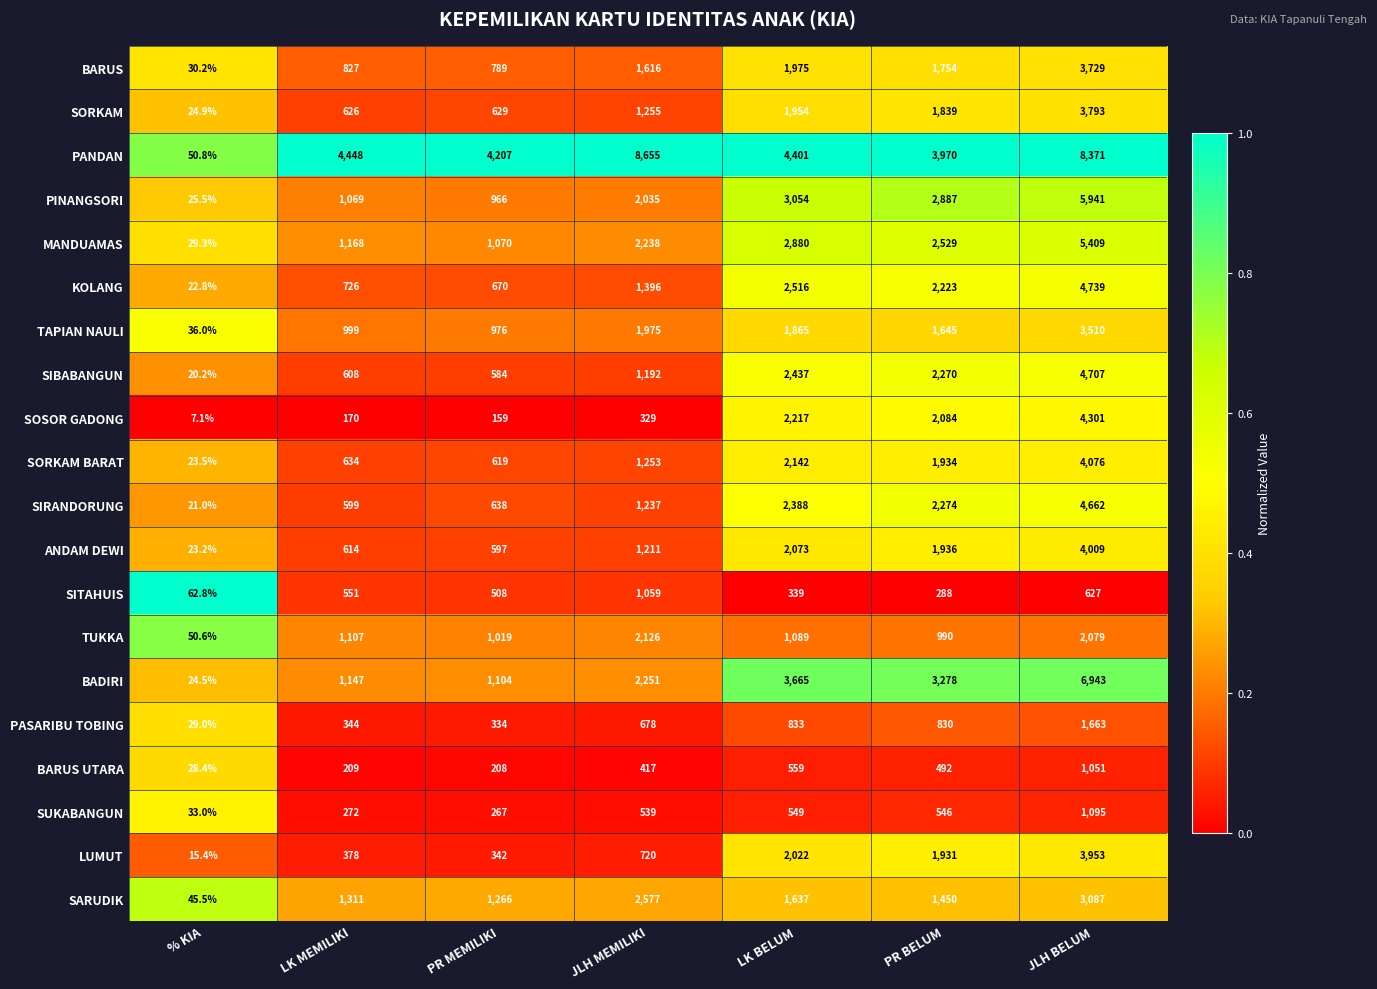

At which category is the sum across all series the highest?

JLH BELUM